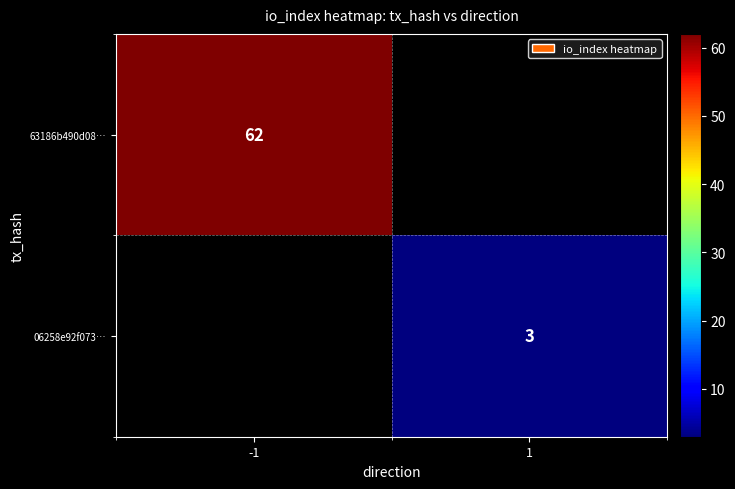

Is the value of 63186b490d08… at -1 greater than the value of 06258e92f073… at 1?

Yes